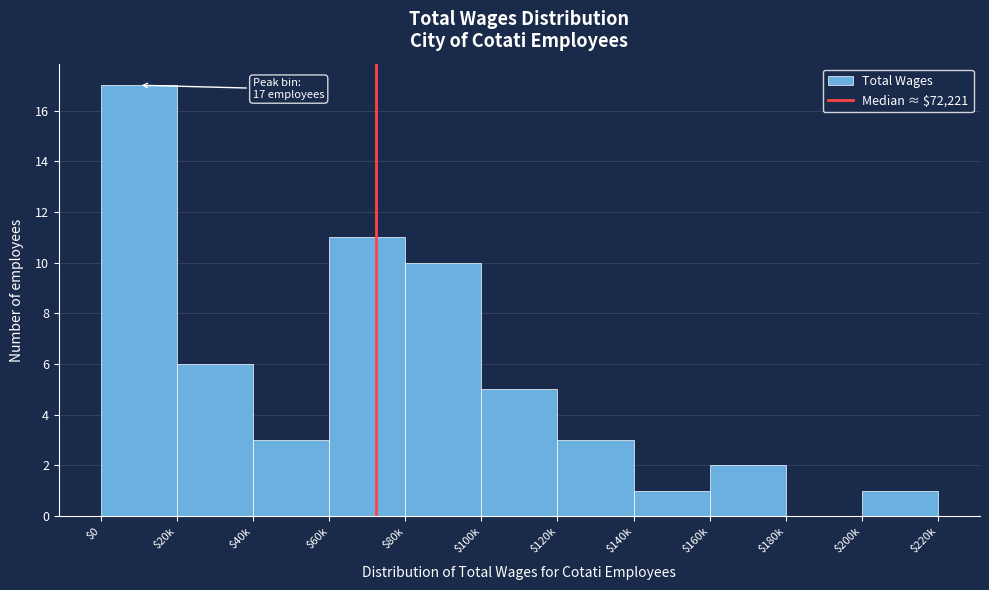

At which category does the chart reach its peak across all series?

$0